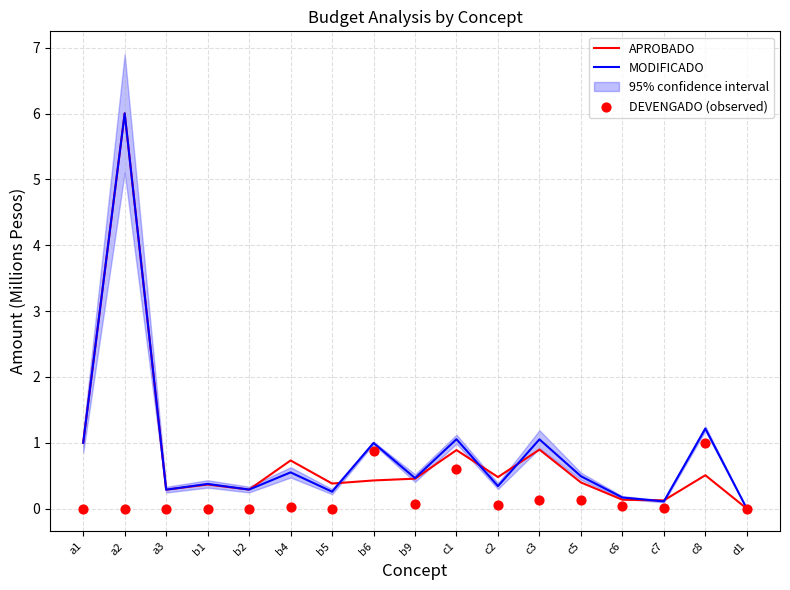

Which series has the largest total across all categories?

MODIFICADO